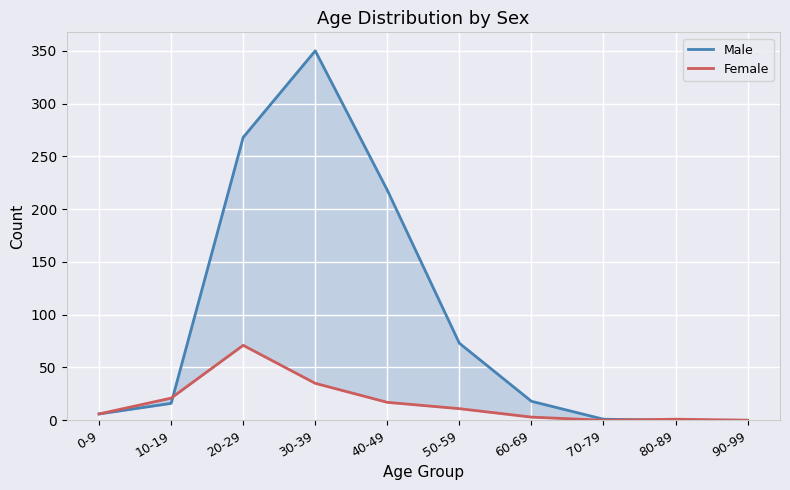

Rank the series by their average value, from highest to lowest.

Male, Female